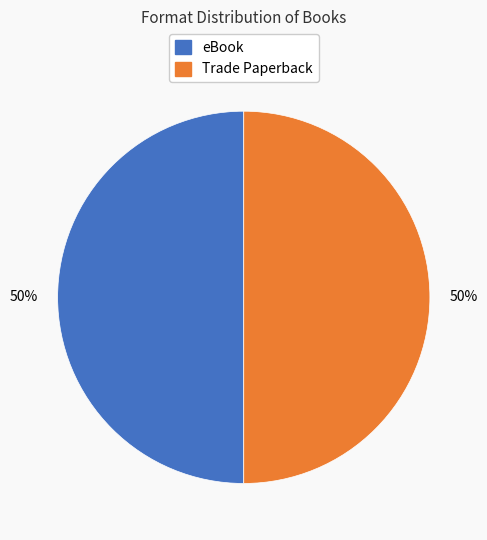

To the nearest percent, what is the average slice percentage?

50%